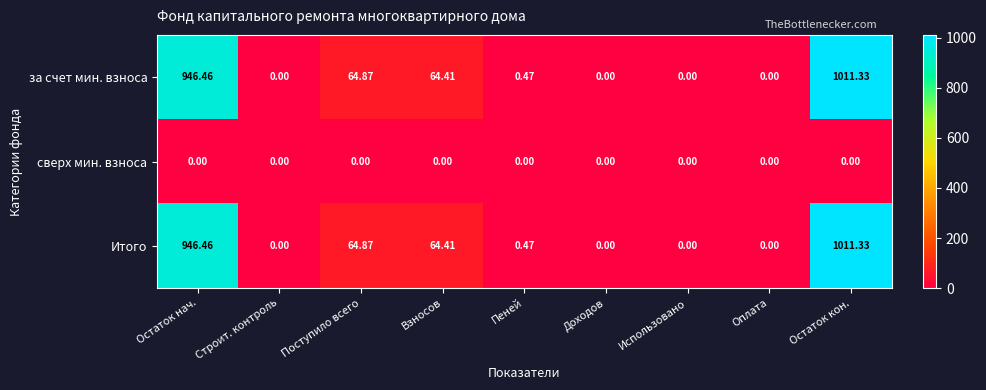

Where is Итого nearest to the value 505?

Поступило всего